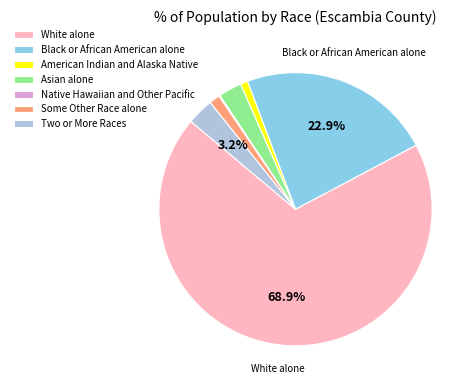

Which slice represents more than half of the pie?

White alone